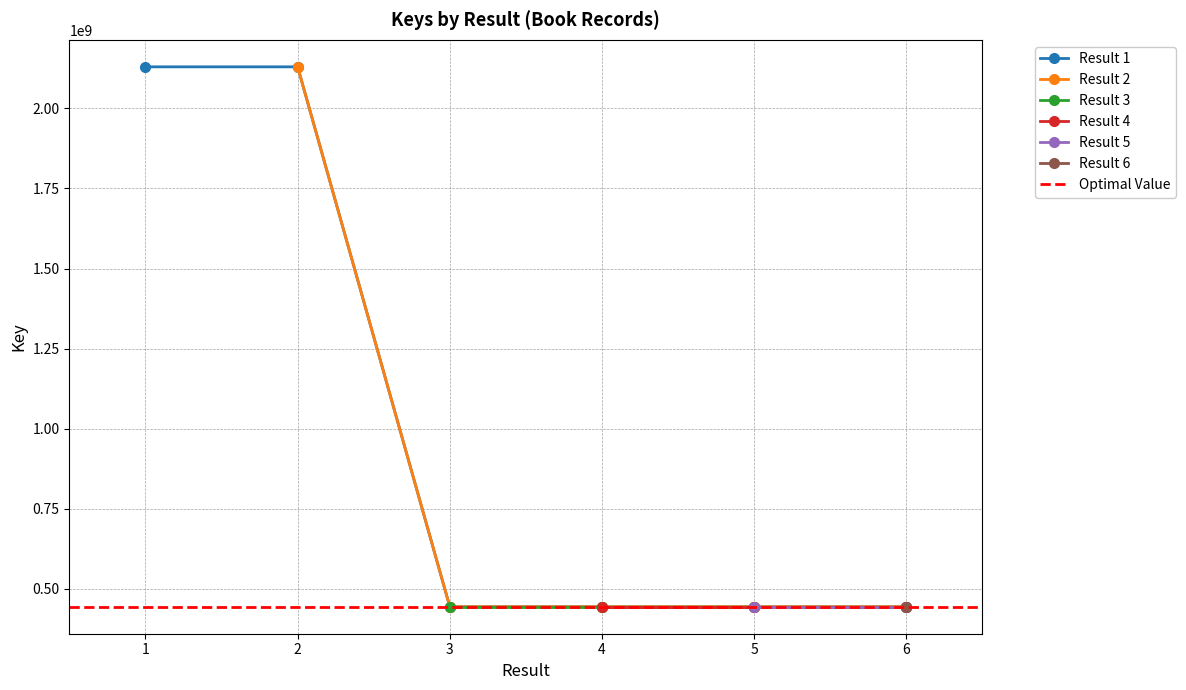

True or false: Result 4 has more than 0 interior local peaks.

False